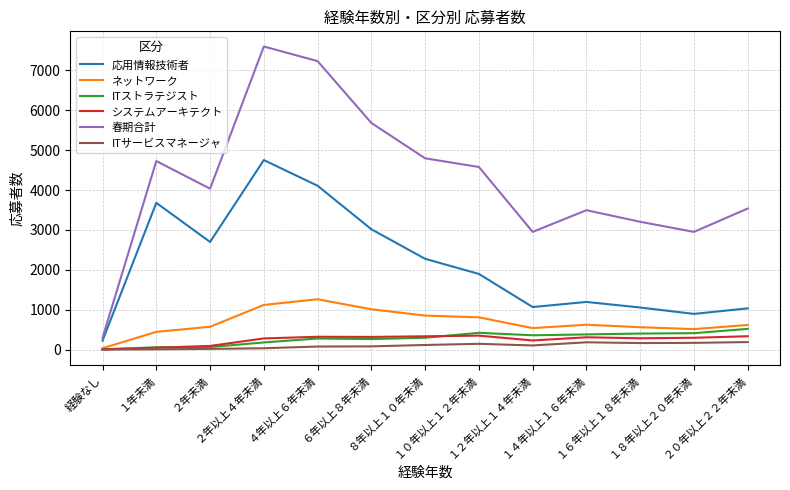

What position from the right is １４年以上１６年未満?

4